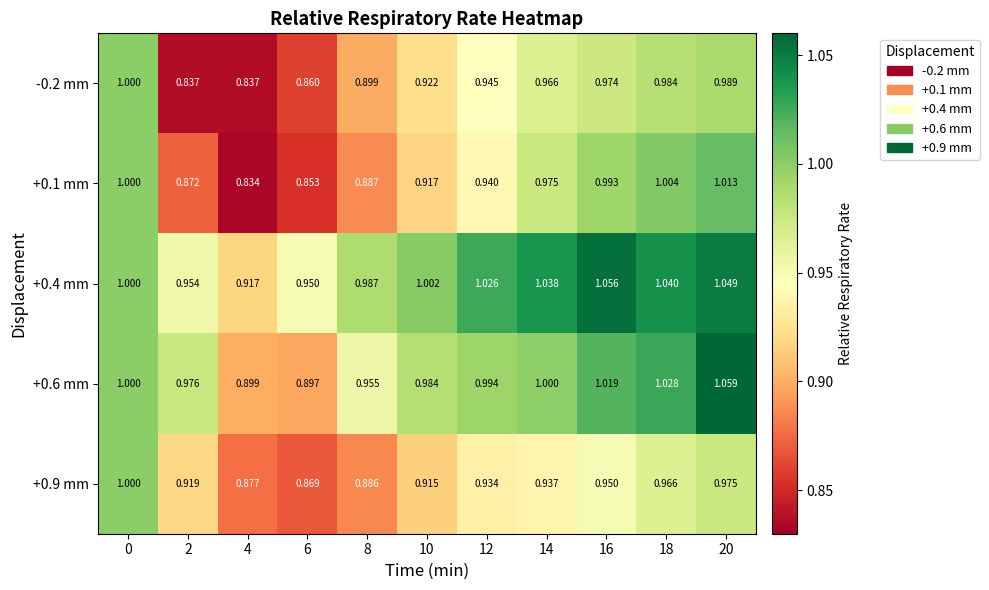

Is the value of +0.9 mm at 14 greater than the value of -0.2 mm at 8?

Yes